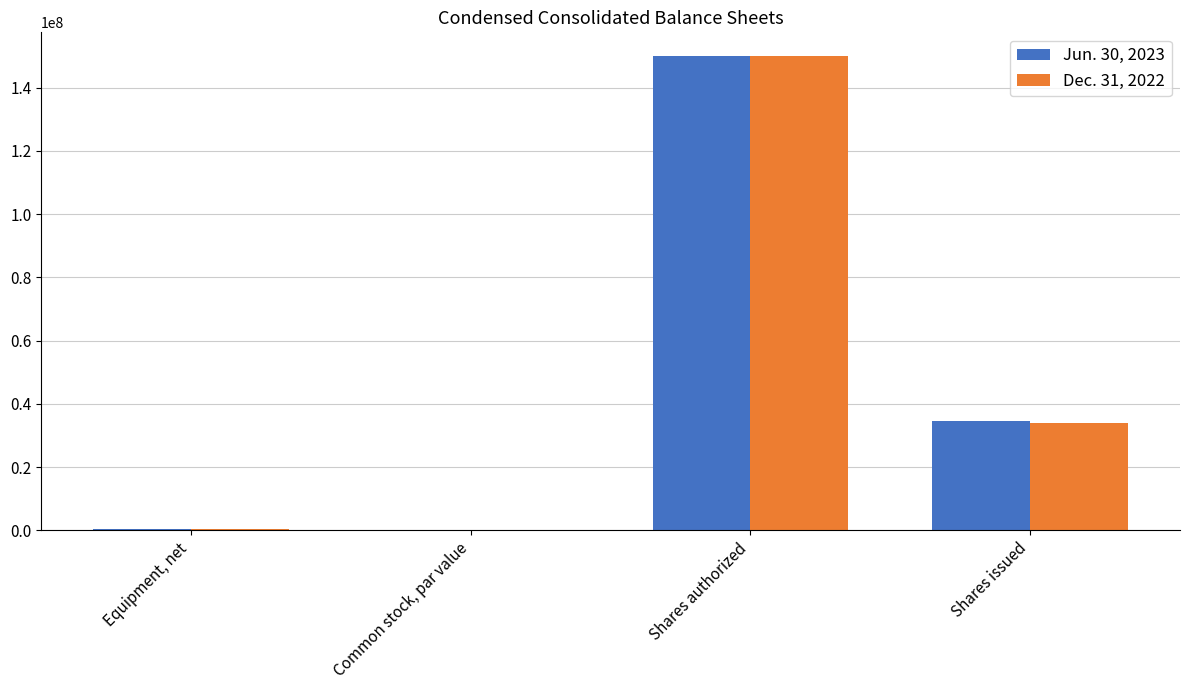

Is it true that Dec. 31, 2022 equals 33856428.0 at Shares issued?

True